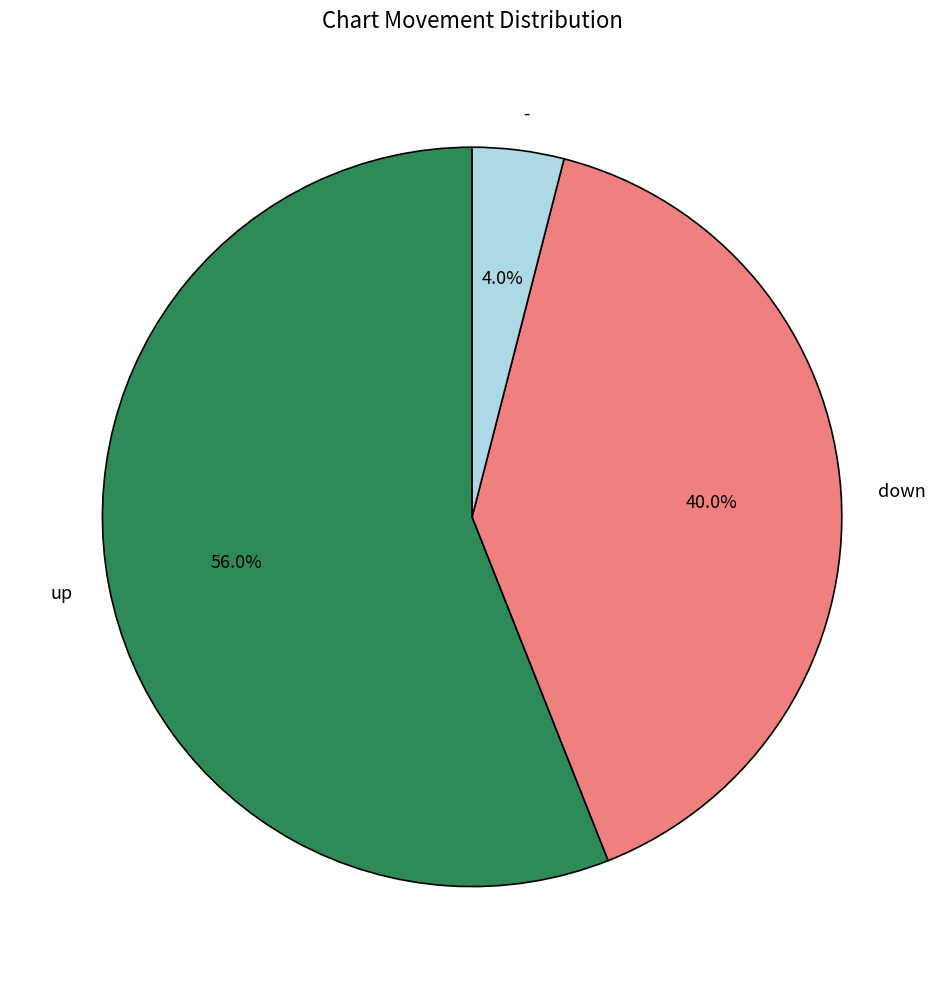

Which slice is the smallest?

-